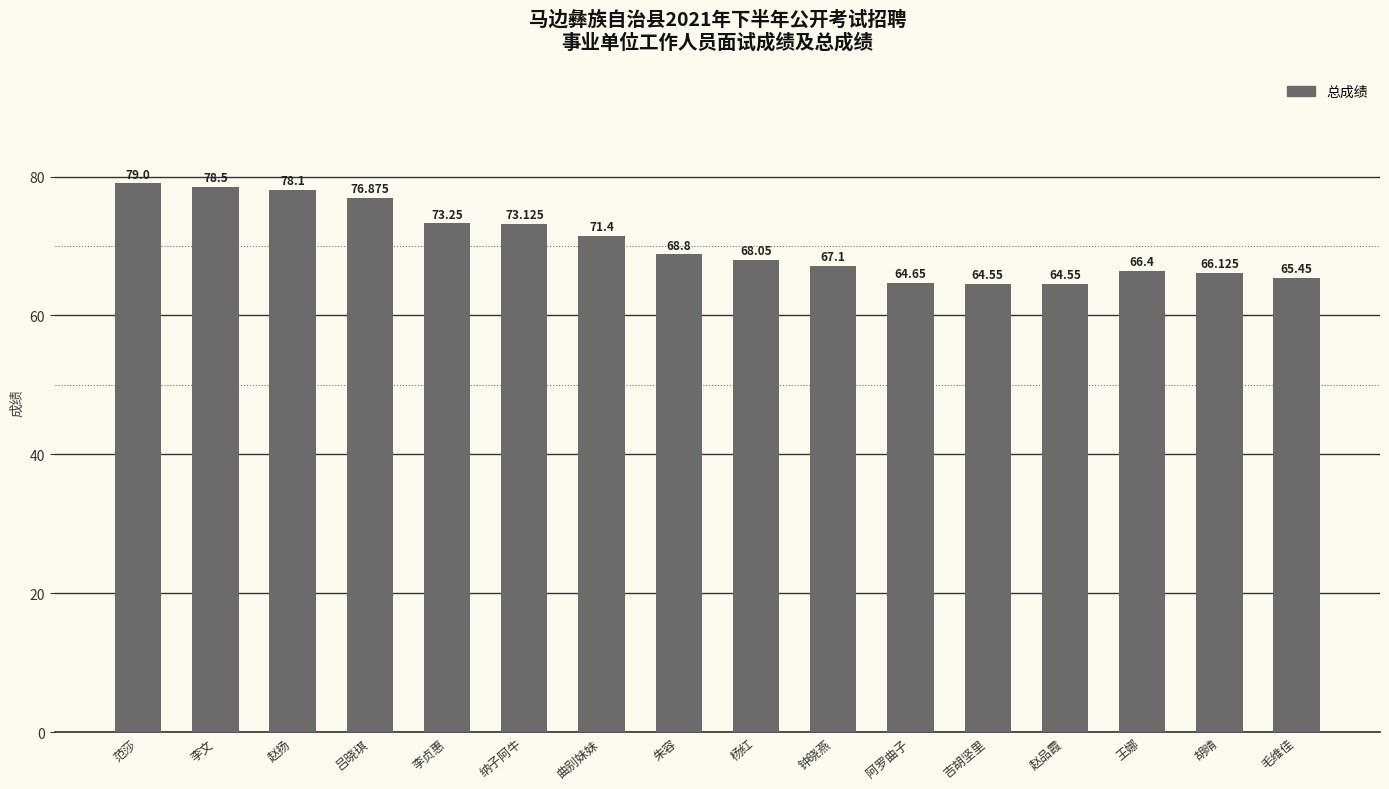

What is the label of the 11th bar from the right?

纳子阿牛